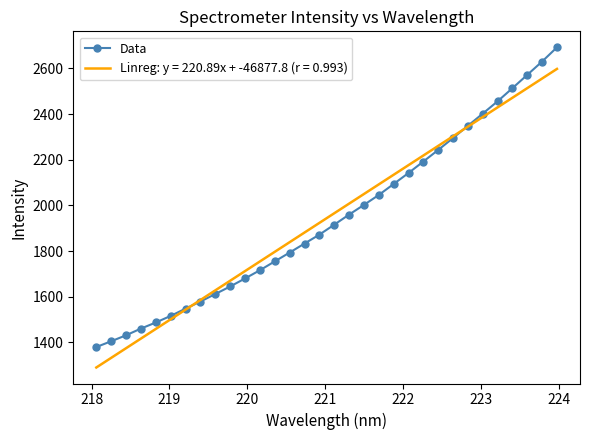

What is the greatest value displayed?

2692.4